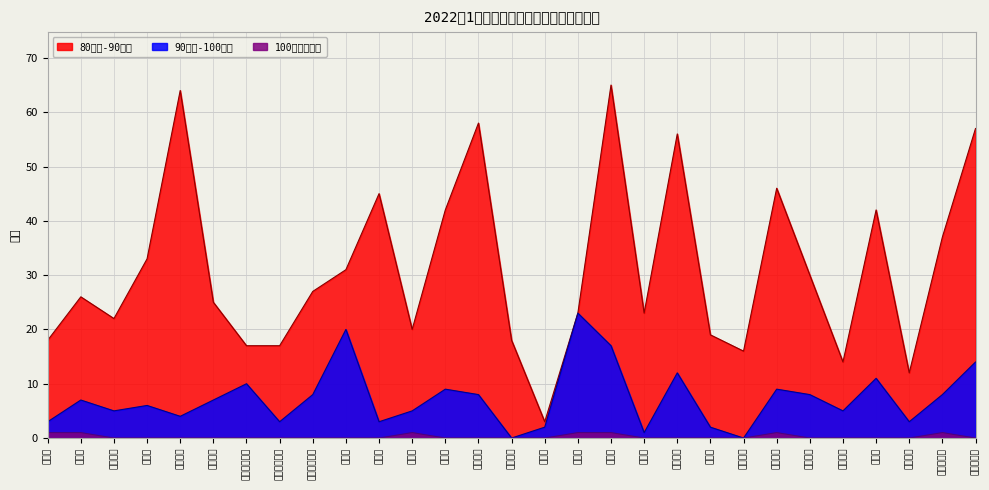

Rank the categories by 90周岁-100周岁 value from lowest to highest.

新乔庄村, 大刘庄村, 毛庄村, 赵南村, 沟赵村, 后纪村, 岗西中街社区, 沈李村, 白亭东村, 西坡方村, 半截楼村, 东付村, 李悦庄村, 白庙村, 前纪村, 东坡方村, 岗西前街社区, 水坑流村, 东高庄村, 麦岭西社区, 大袁村, 竹园李村, 岗西后街社区, 圈刘村, 扁担李村, 麦岭东社区, 欧营村, 挑沟村, 柏店村